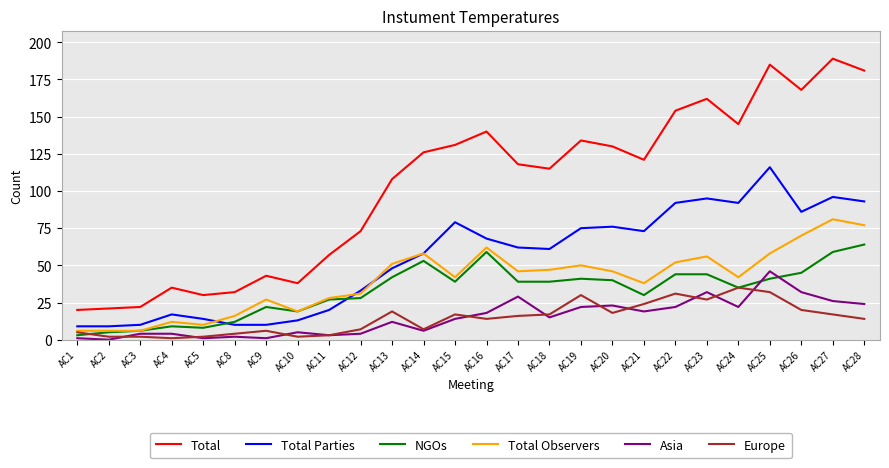

What is the total value across all series at AC19?

352